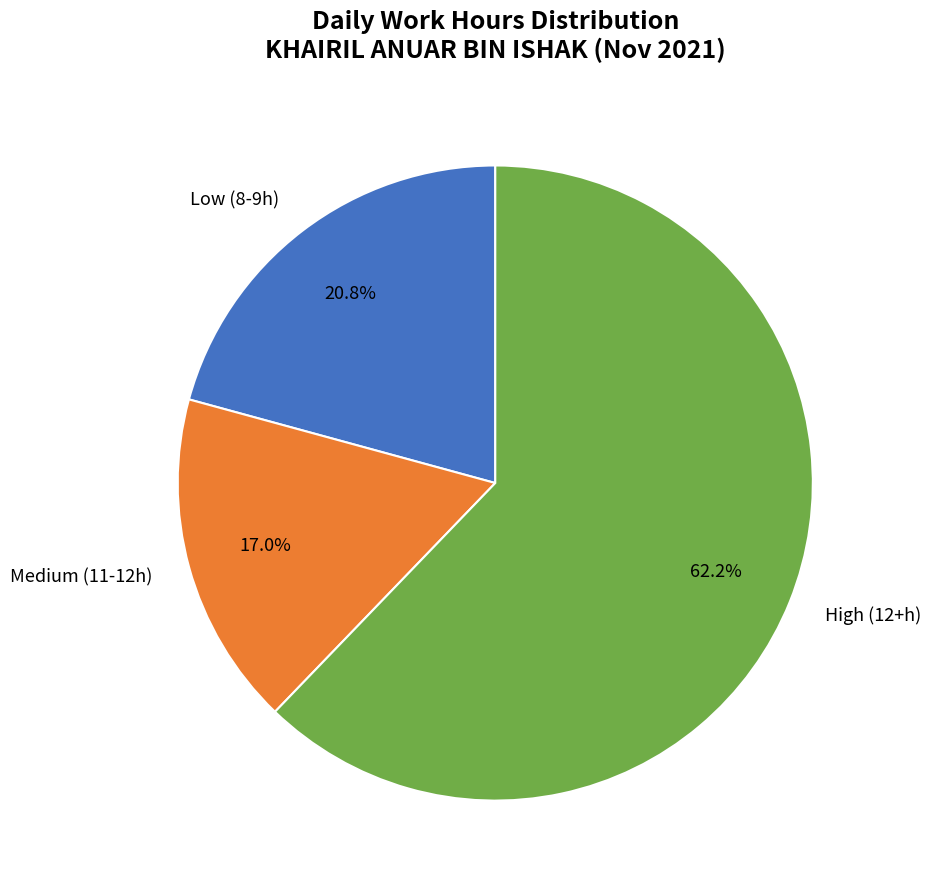

Do Low (8-9h) and High (12+h) together represent more than half of the pie?

Yes